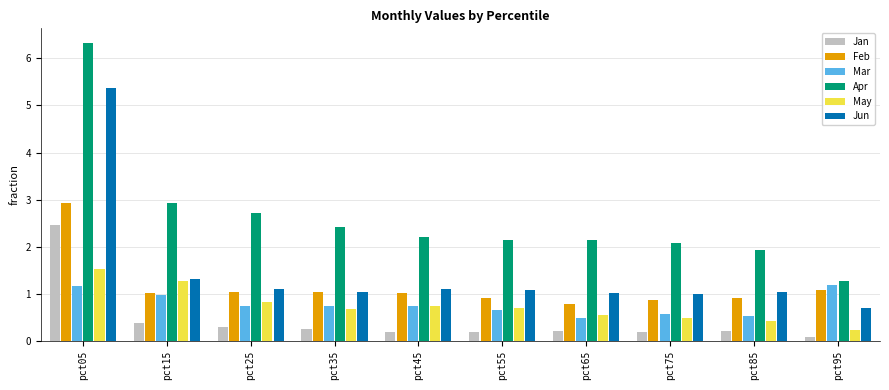

Which label corresponds to the smallest value in the chart?

pct95